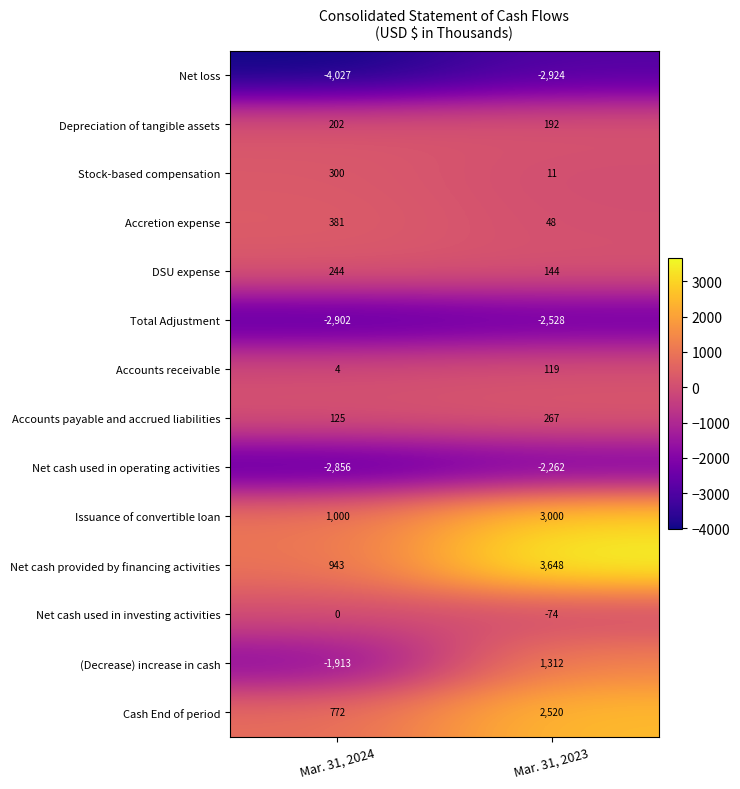

How many series are shown in this chart?

14